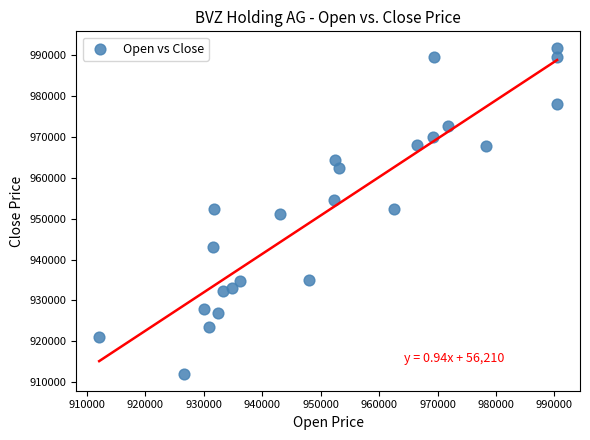

What is the range of Y values (max minus min)?

80055